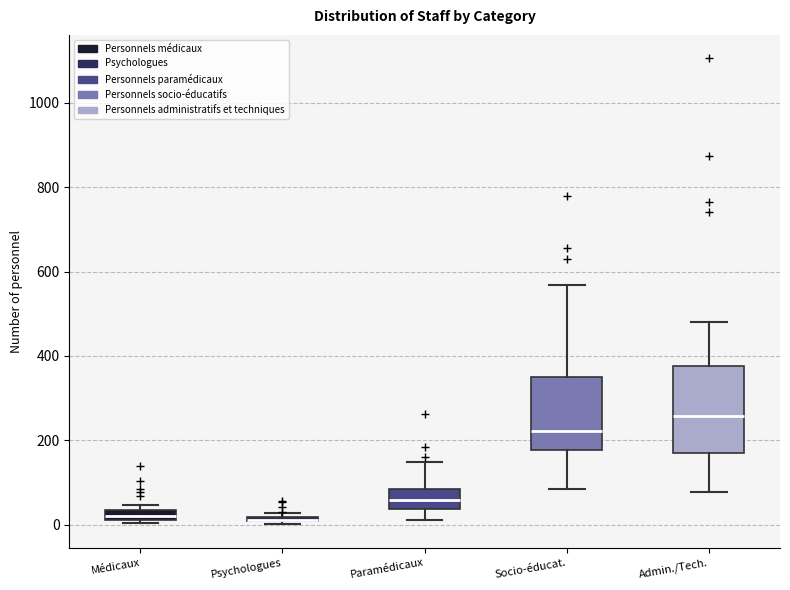

Where is the upper edge of the box for Médicaux on the y-axis? The values are not printed on the chart, so give them approximately, as read against the axis.

40